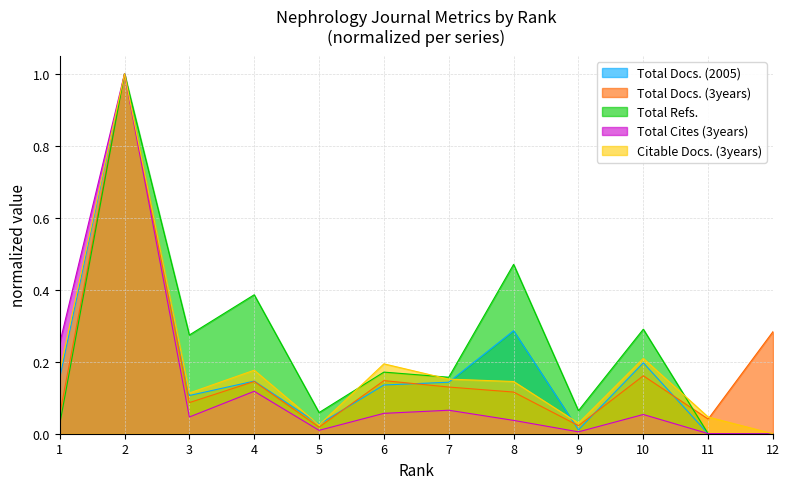

What is the difference between the maximum and second lowest values in the Citable Docs. (3years) series?

1.0